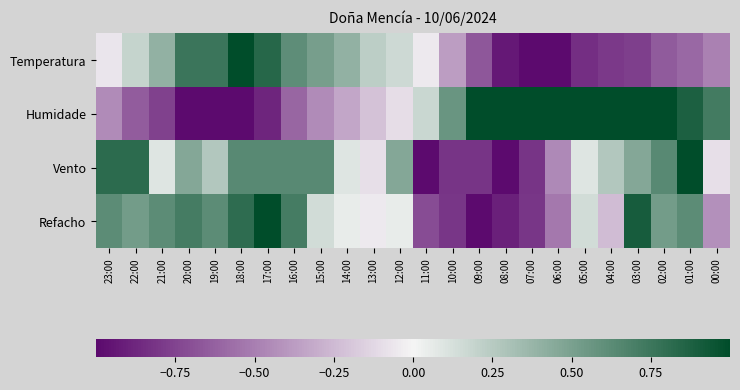

Reading left to right, what are all the values shown in this chart?

Temperatura: 23:00=-0.1	22:00=0.2	21:00=0.4	20:00=0.8	19:00=0.8	18:00=1.0	17:00=0.8	16:00=0.6	15:00=0.5	14:00=0.4	13:00=0.2	12:00=0.2	11:00=-0.1	10:00=-0.4	09:00=-0.7	08:00=-0.9	07:00=-1.0	06:00=-1.0	05:00=-0.8	04:00=-0.8	03:00=-0.8	02:00=-0.6	01:00=-0.6	00:00=-0.5
Humidade: 23:00=-0.5	22:00=-0.6	21:00=-0.8	20:00=-1.0	19:00=-1.0	18:00=-1.0	17:00=-0.9	16:00=-0.6	15:00=-0.5	14:00=-0.3	13:00=-0.2	12:00=-0.1	11:00=0.2	10:00=0.6	09:00=1.0	08:00=1.0	07:00=1.0	06:00=1.0	05:00=1.0	04:00=1.0	03:00=1.0	02:00=1.0	01:00=0.9	00:00=0.7
Vento: 23:00=0.8	22:00=0.8	21:00=0.1	20:00=0.5	19:00=0.3	18:00=0.6	17:00=0.6	16:00=0.6	15:00=0.6	14:00=0.1	13:00=-0.1	12:00=0.5	11:00=-1.0	10:00=-0.8	09:00=-0.8	08:00=-1.0	07:00=-0.8	06:00=-0.5	05:00=0.1	04:00=0.3	03:00=0.5	02:00=0.6	01:00=1.0	00:00=-0.1
Refacho: 23:00=0.6	22:00=0.5	21:00=0.6	20:00=0.7	19:00=0.6	18:00=0.8	17:00=1.0	16:00=0.7	15:00=0.1	14:00=0.0	13:00=-0.0	12:00=0.0	11:00=-0.7	10:00=-0.8	09:00=-1.0	08:00=-0.9	07:00=-0.8	06:00=-0.5	05:00=0.1	04:00=-0.2	03:00=0.9	02:00=0.5	01:00=0.6	00:00=-0.4